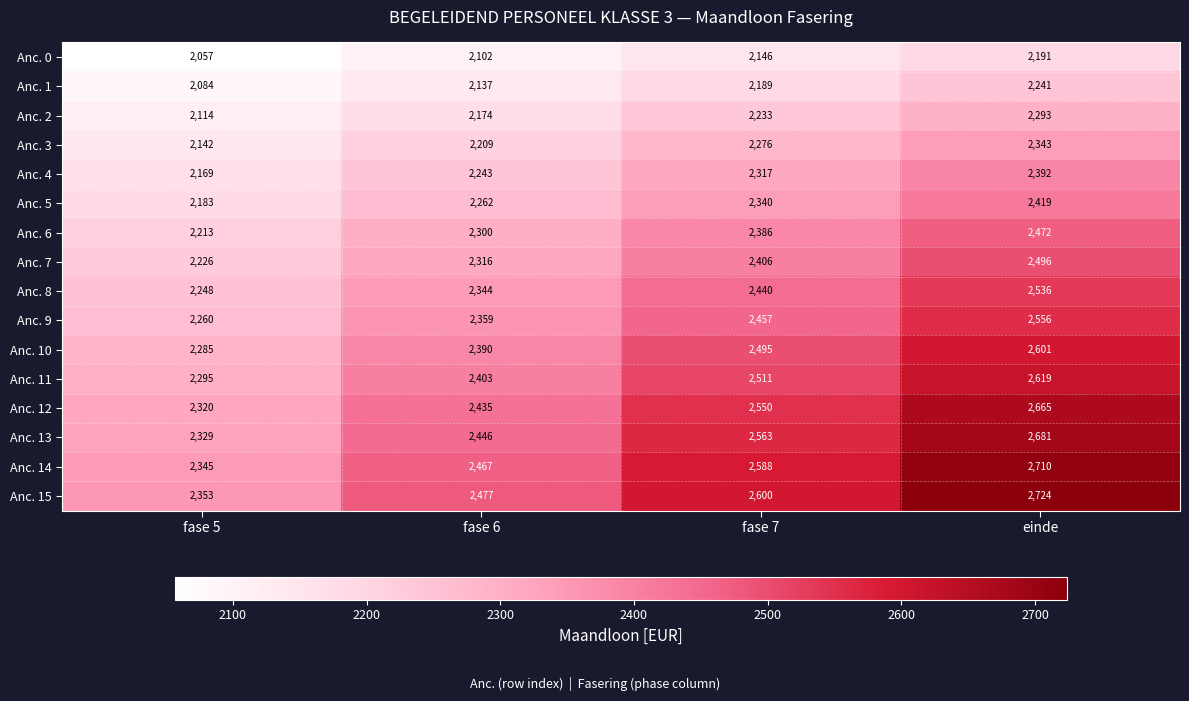

Which series has the widest spread of values?

Anc. 15